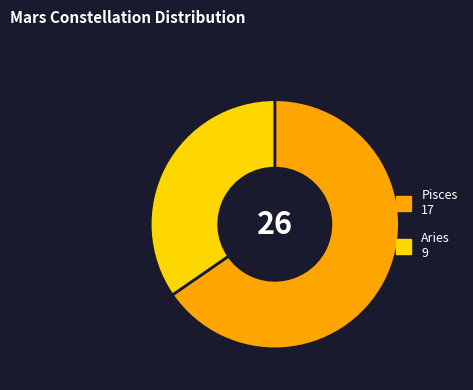

Which slice represents more than half of the pie?

Pisces